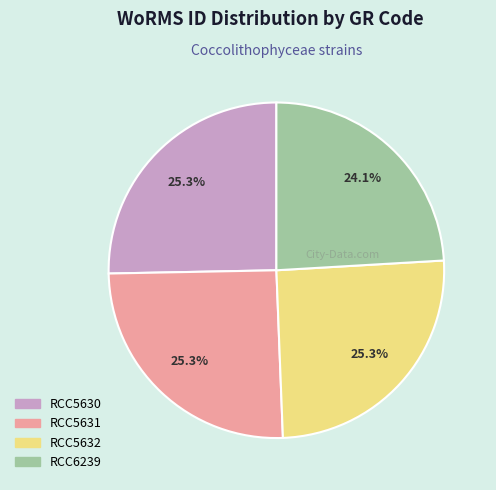

The RCC5631 slice represents 25% of the pie. True or false?

True